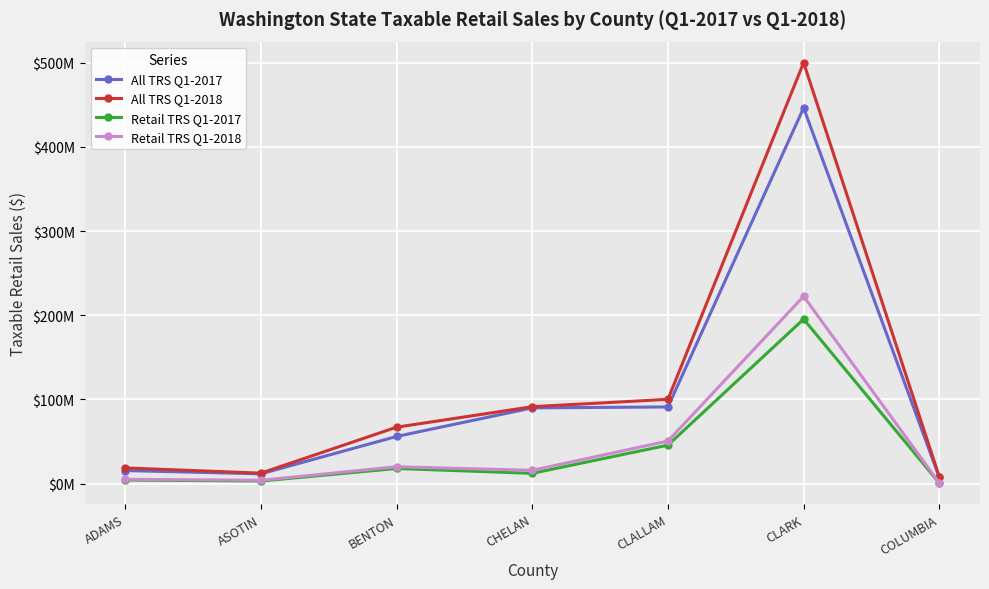

What is the sum of all All TRS Q1-2017 values?

717586562